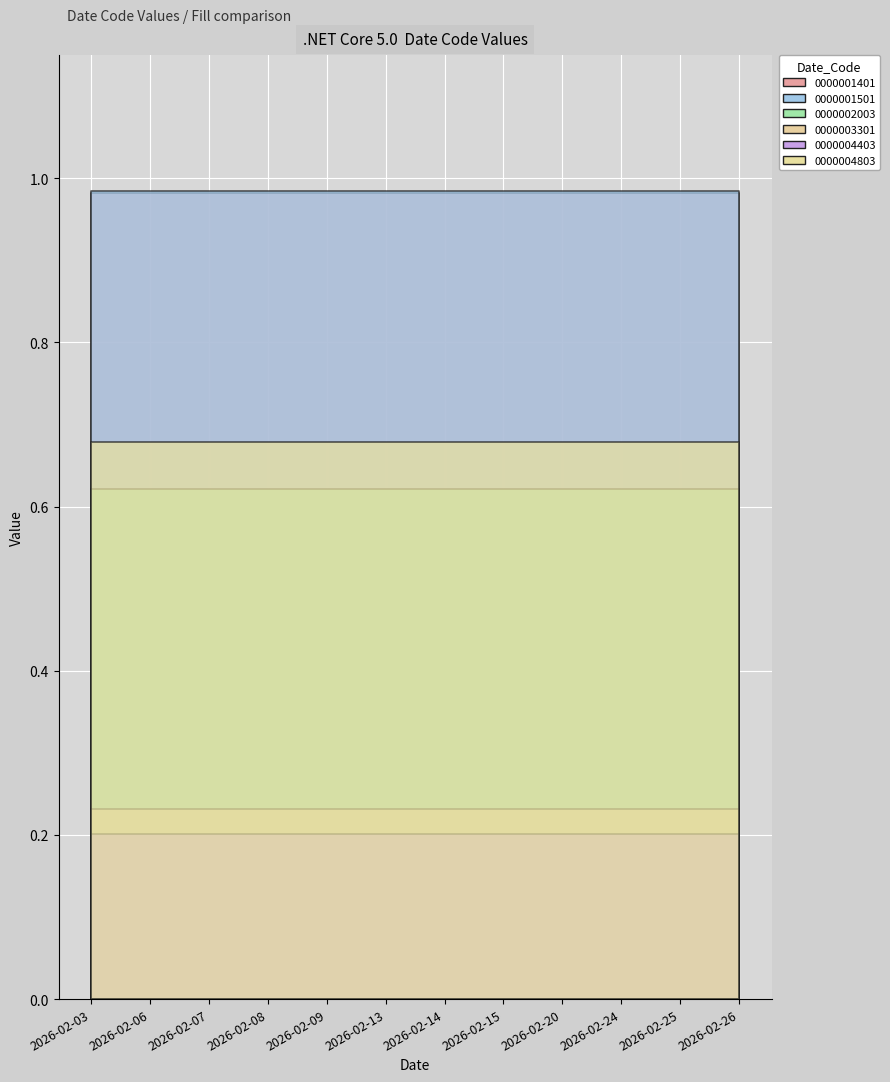

True or false: 0000001501 and 0000004803 intersect in this chart.

False